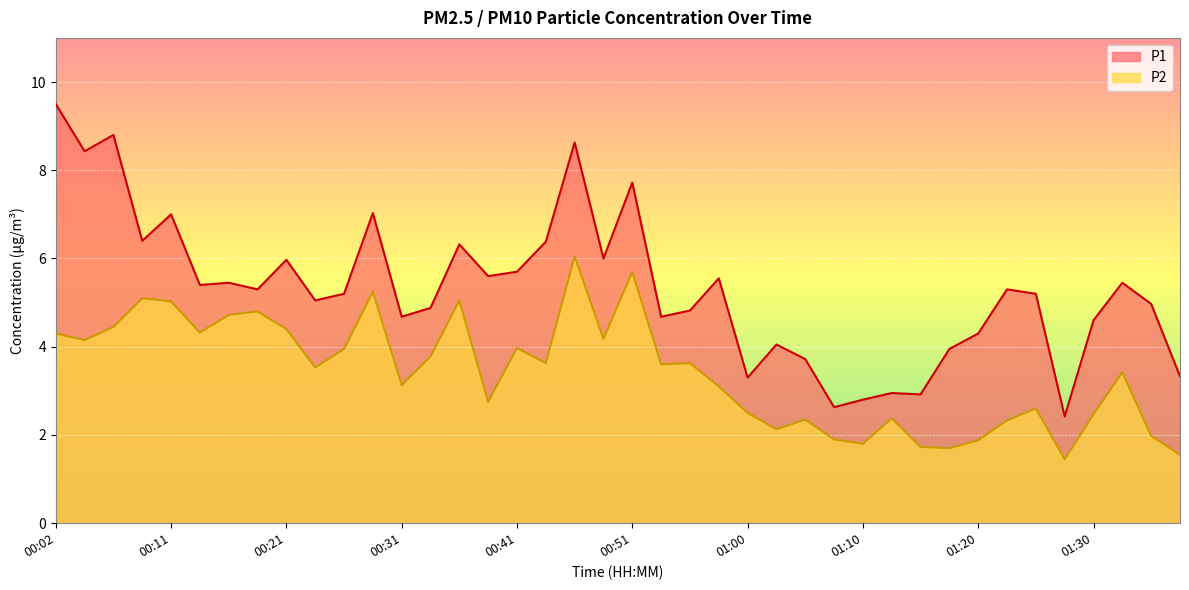

What is the label of the 9th point from the right?

01:17